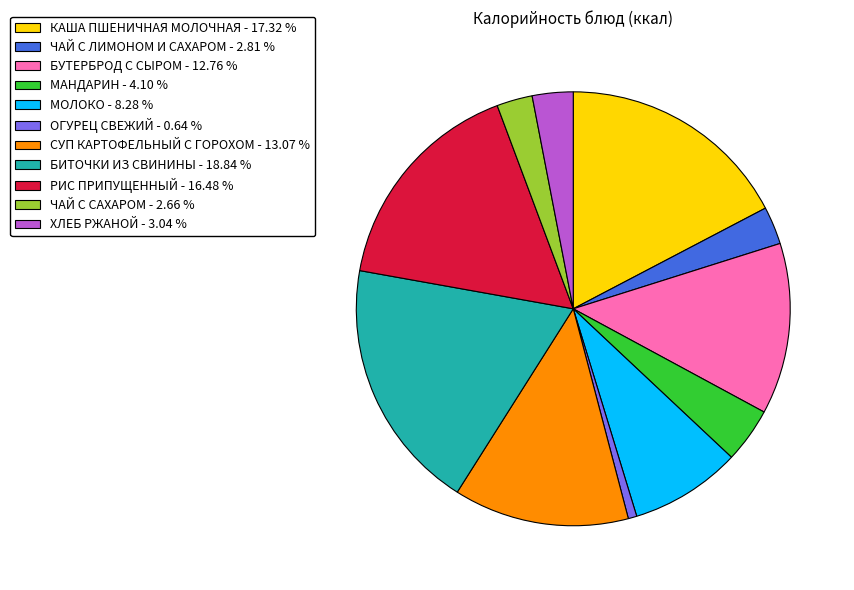

Is it true that МОЛОКО is 1% of the pie?

False